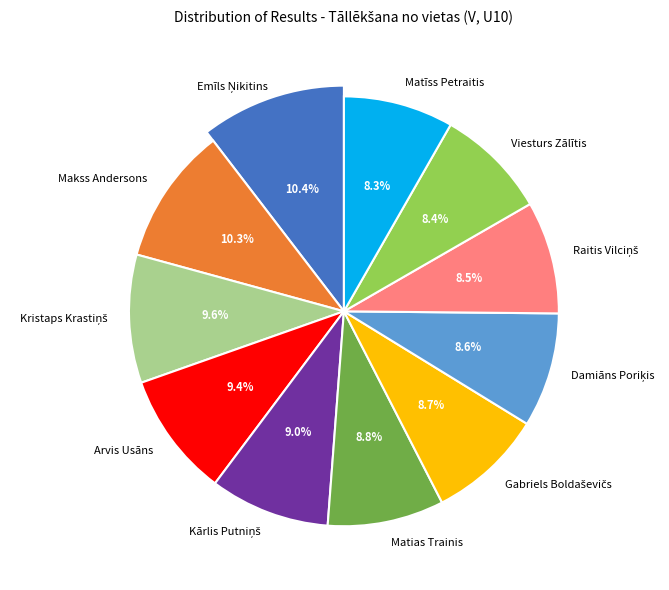

Rank the categories by value from highest to lowest.

Emīls Ņikitins, Makss Andersons, Kristaps Krastiņš, Arvis Usāns, Kārlis Putniņš, Matias Trainis, Gabriels Boldaševičs, Damiāns Poriķis, Raitis Vilciņš, Viesturs Zālītis, Matīss Petraitis